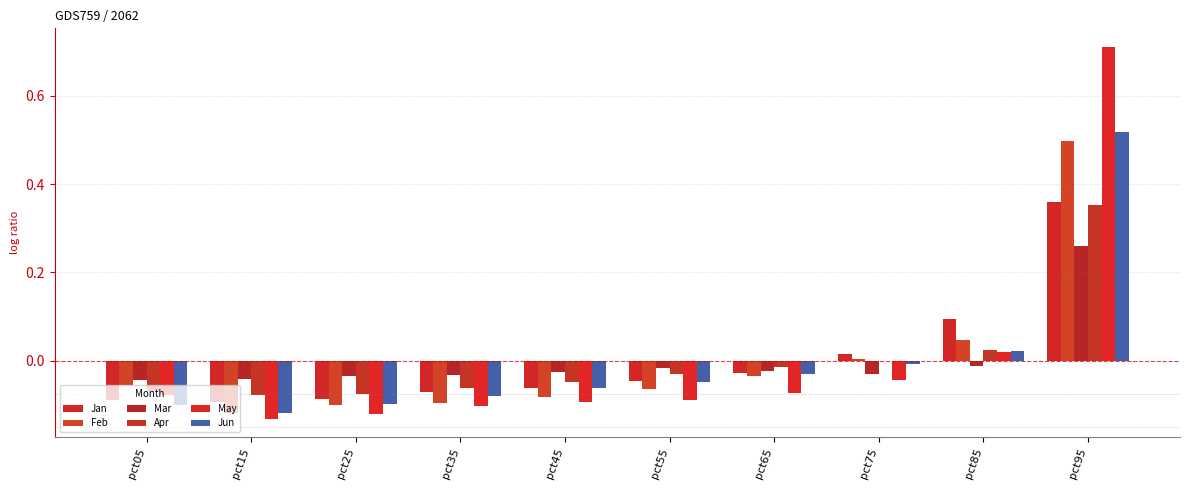

Reading right to left, list all the values displayed in this chart.

Jan: 0.4	0.1	0.0	-0.0	-0.0	-0.1	-0.1	-0.1	-0.1	-0.1
Feb: 0.5	0.0	0.0	-0.0	-0.1	-0.1	-0.1	-0.1	-0.1	-0.1
Mar: 0.3	-0.0	-0.0	-0.0	-0.0	-0.0	-0.0	-0.0	-0.0	-0.0
Apr: 0.4	0.0	-0.0	-0.0	-0.0	-0.0	-0.1	-0.1	-0.1	-0.1
May: 0.7	0.0	-0.0	-0.1	-0.1	-0.1	-0.1	-0.1	-0.1	-0.1
Jun: 0.5	0.0	-0.0	-0.0	-0.0	-0.1	-0.1	-0.1	-0.1	-0.1